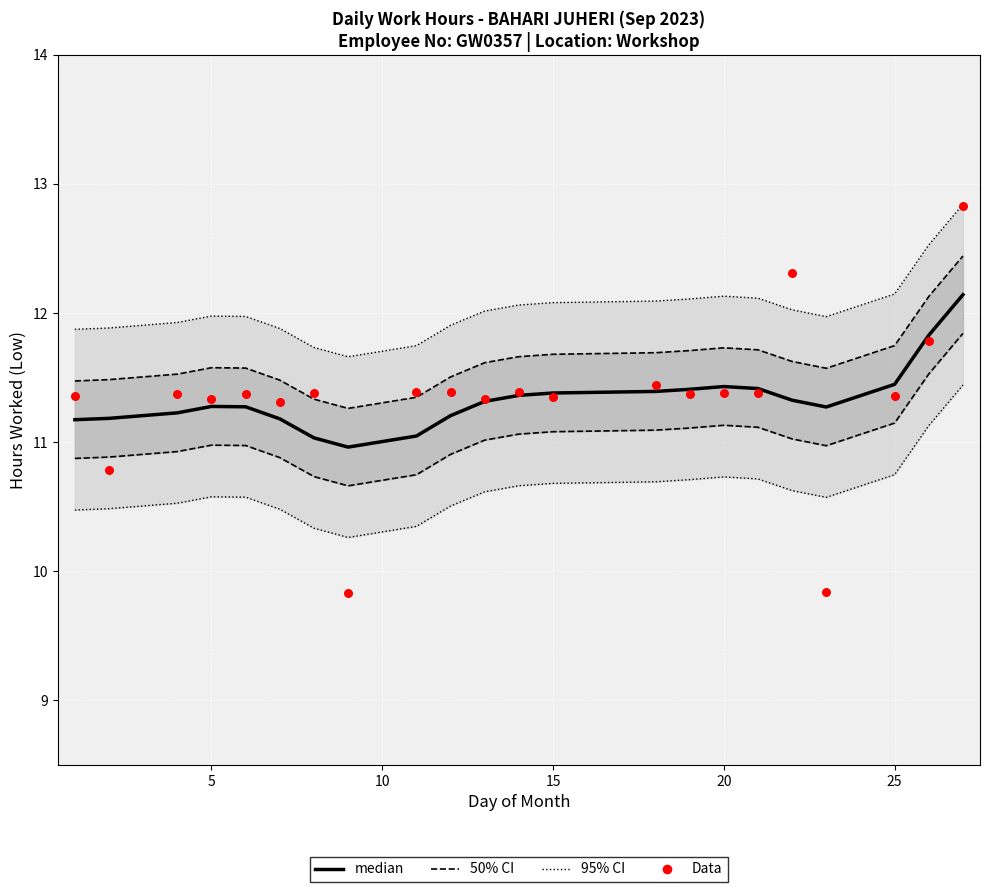

Is the value of 95% CI at 21 greater than the value of Data at 19?

Yes